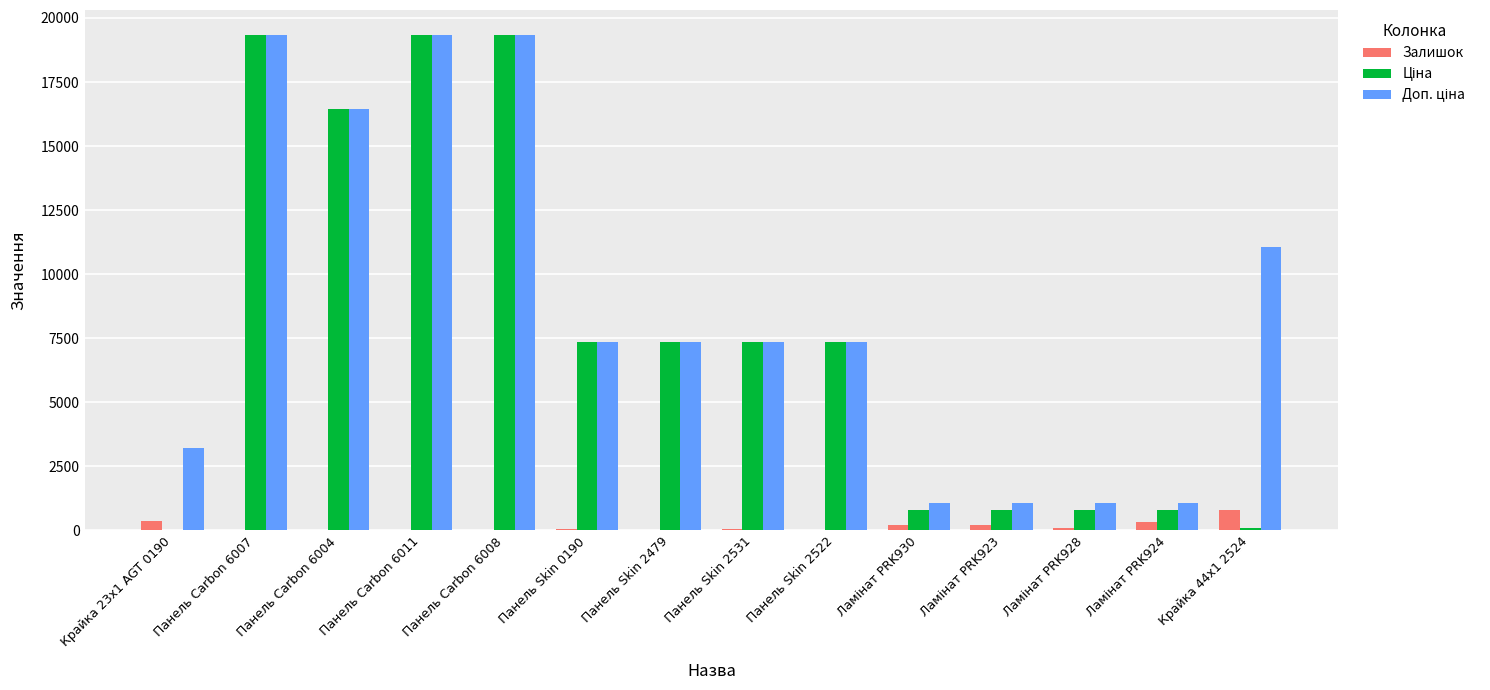

True or false: Залишок has a value of 17 at Панель Skin 2522.

True